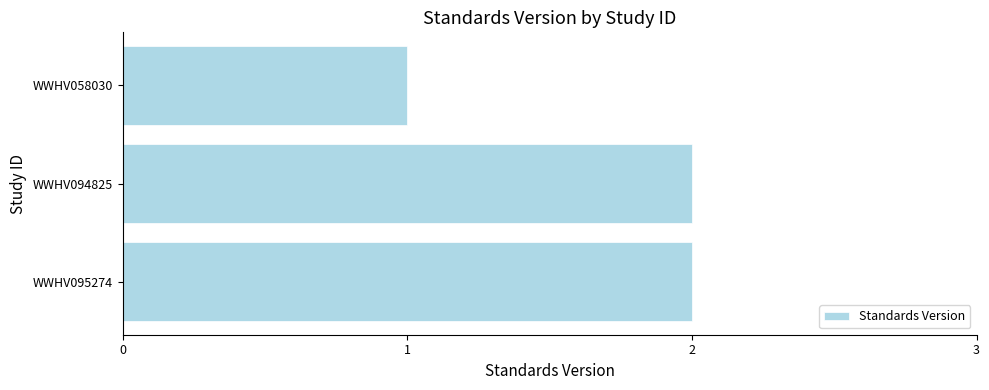

Which label corresponds to the smallest value in the chart?

WWHV058030